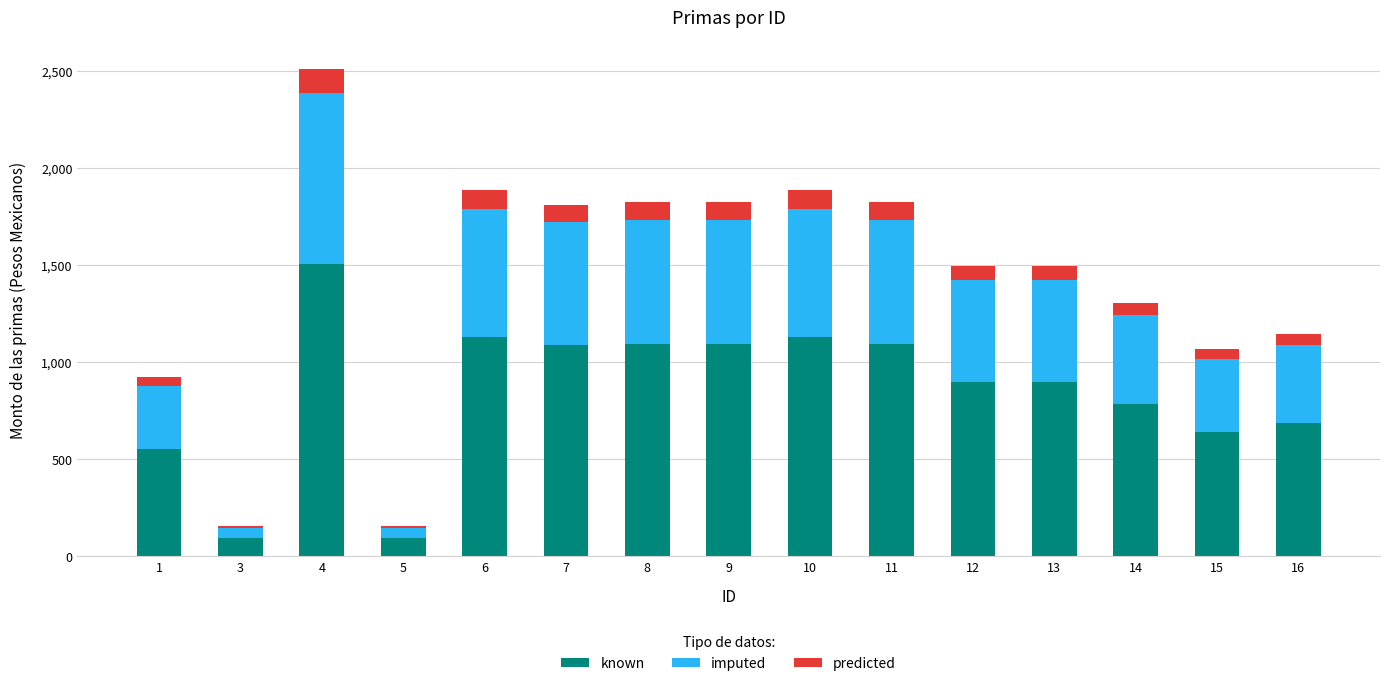

What is the maximum value for known?

1506.0